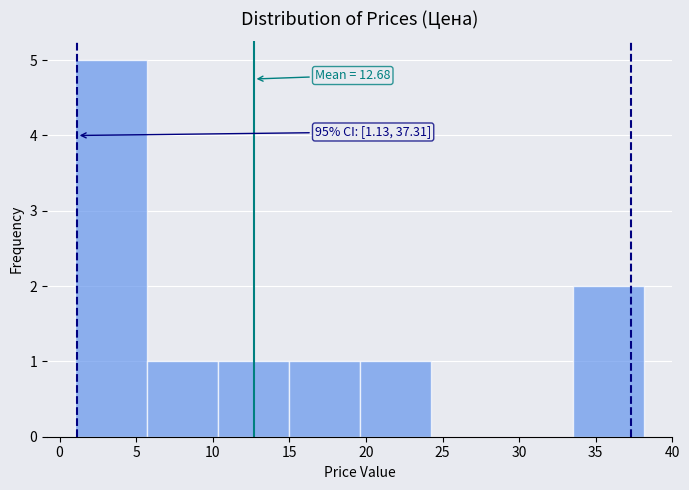

Over which range of the x-axis is the bar tallest?

1.0 to 5.5